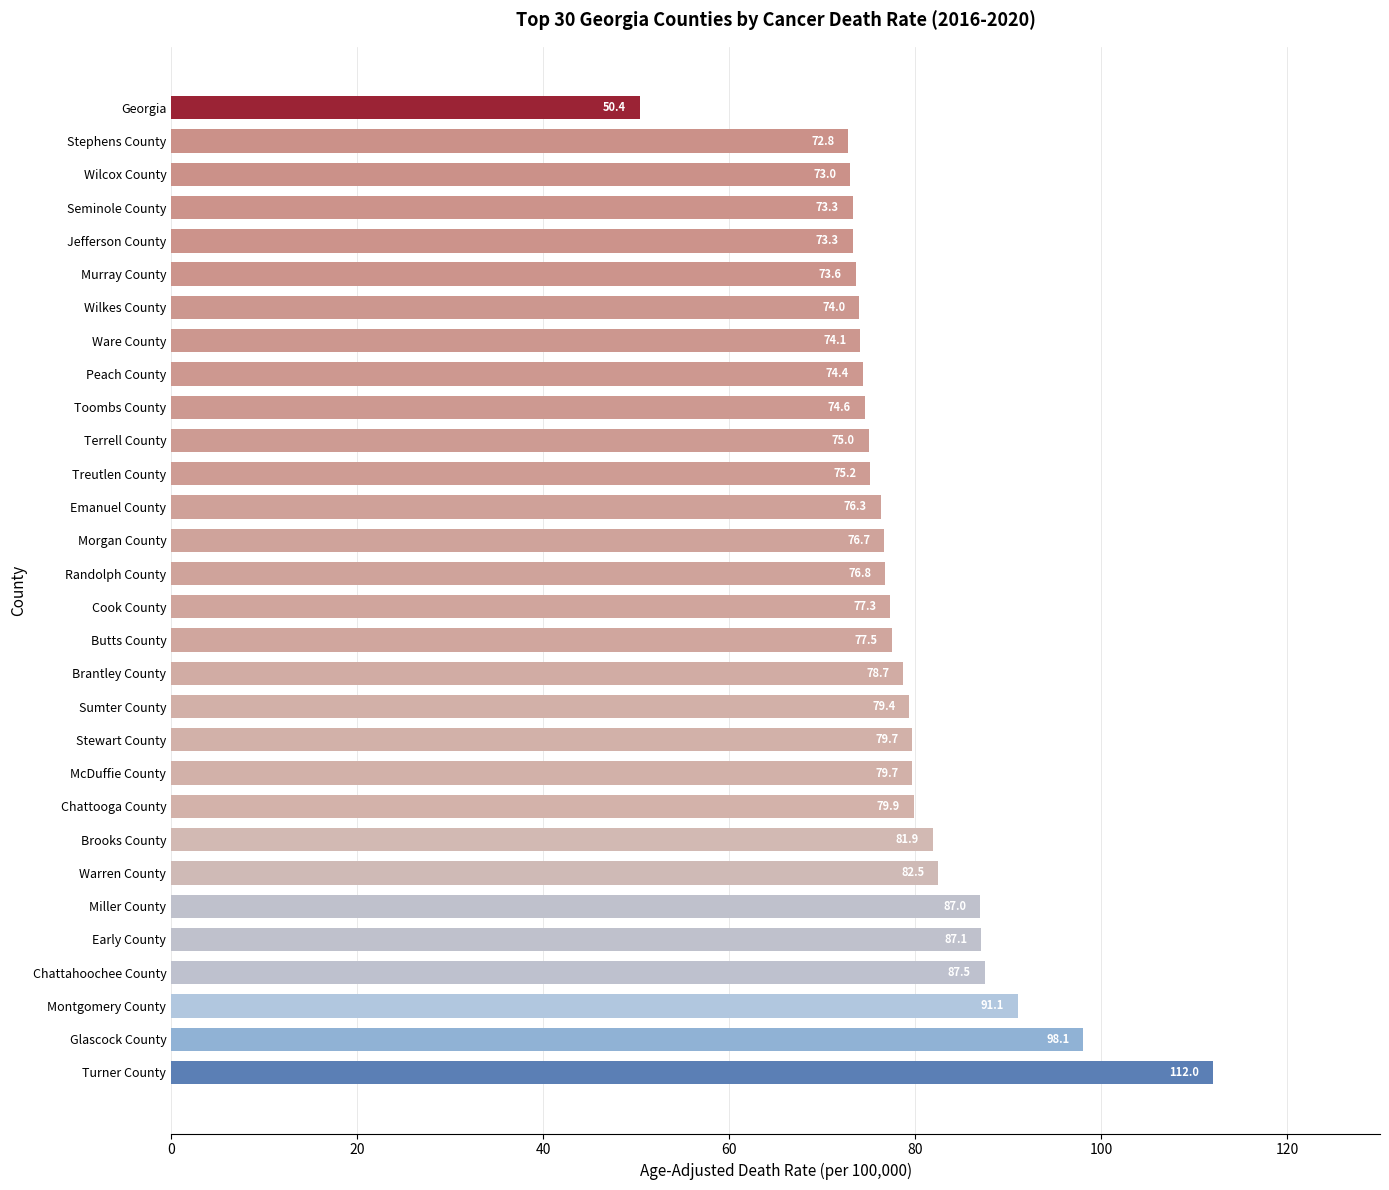

What is the ratio of the value at Morgan County to the value at Glascock County?

0.8